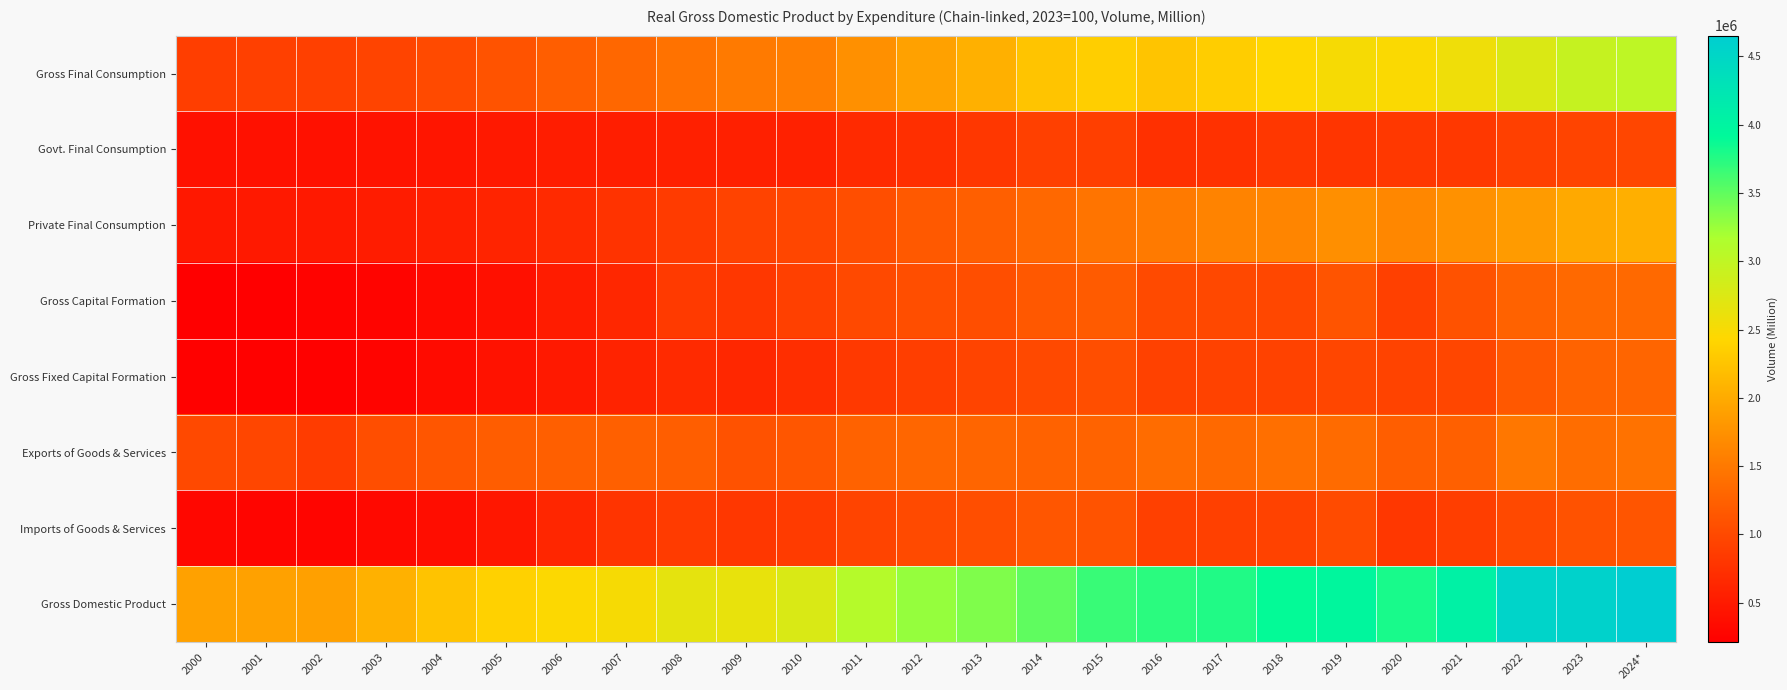

Between 2000 and 2009, which series saw the biggest shift?

Gross Domestic Product